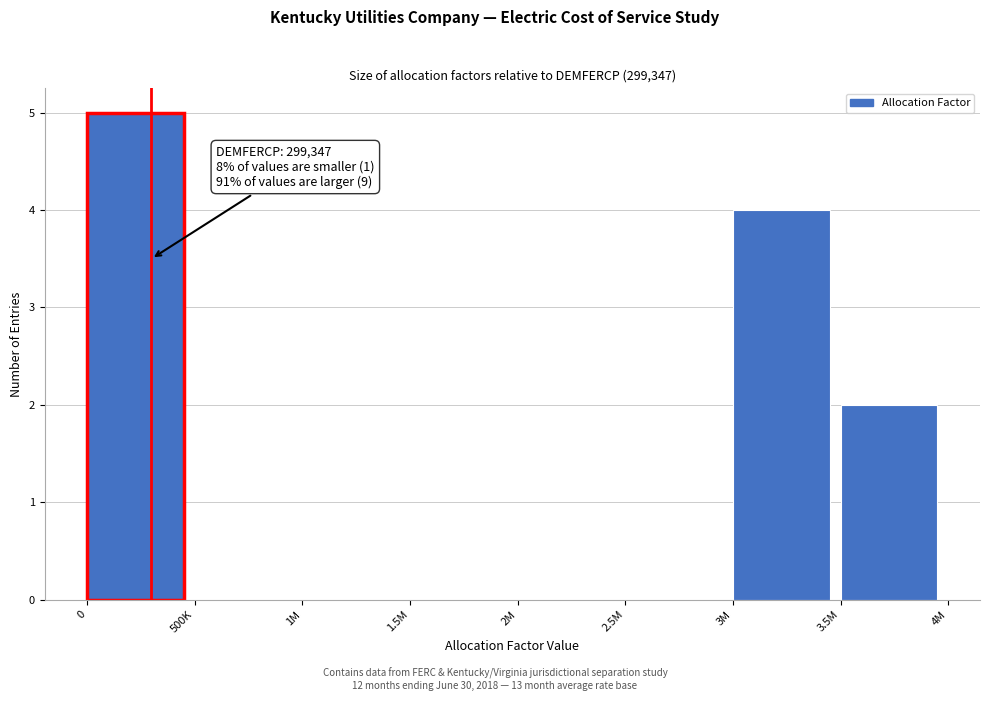

Reading left to right, what are all the values shown in this chart?

0=5	500K=0	1M=0	1.5M=0	2M=0	2.5M=0	3M=4	3.5M=2